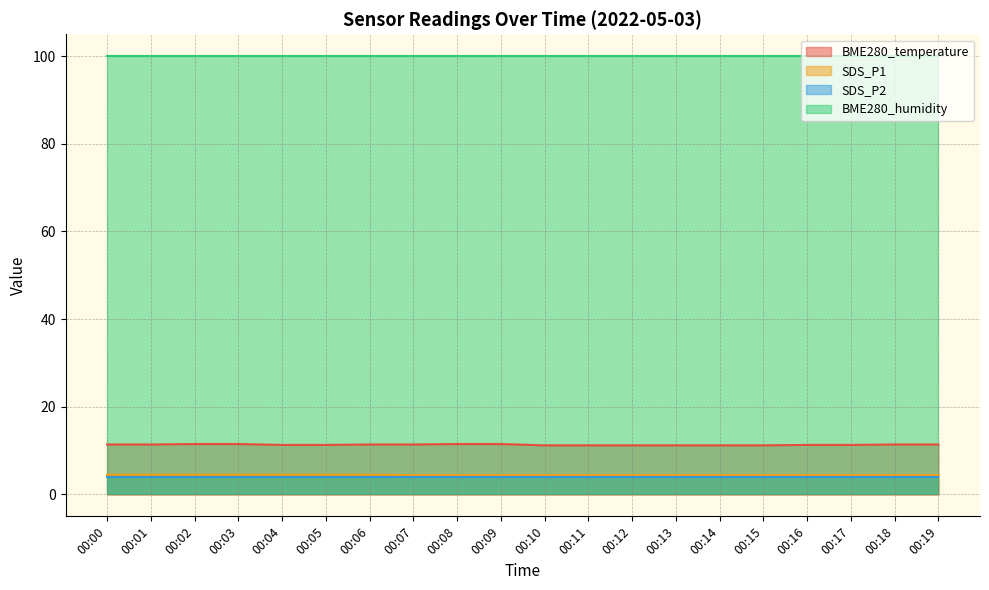

Does the chart have visible grid lines?

Yes